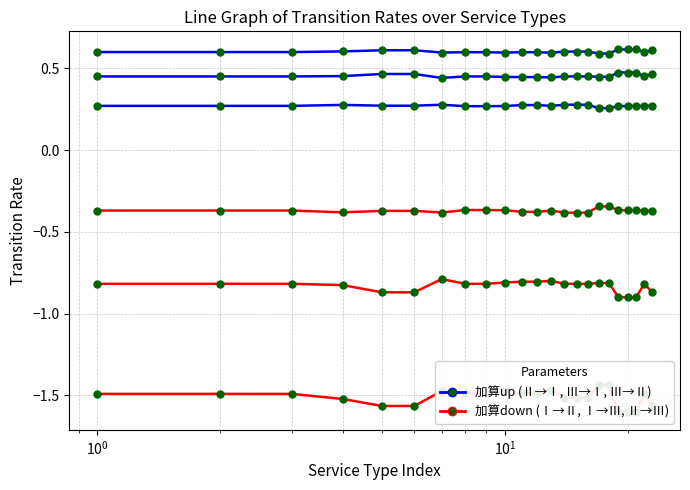

True or false: 処遇加算Ⅱから処遇加算Ⅰ and 処遇加算Ⅰから処遇加算Ⅱ cross at least once.

False